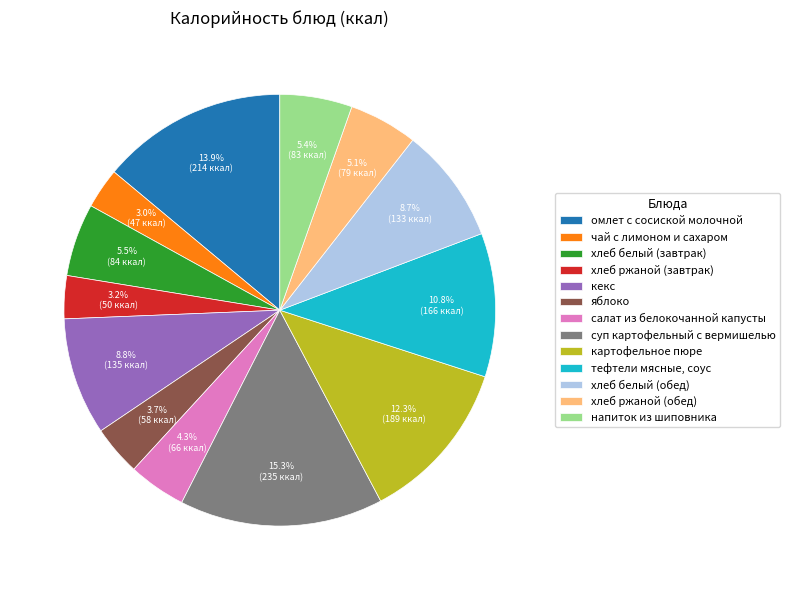

Is картофельное пюре the majority of the pie?

No